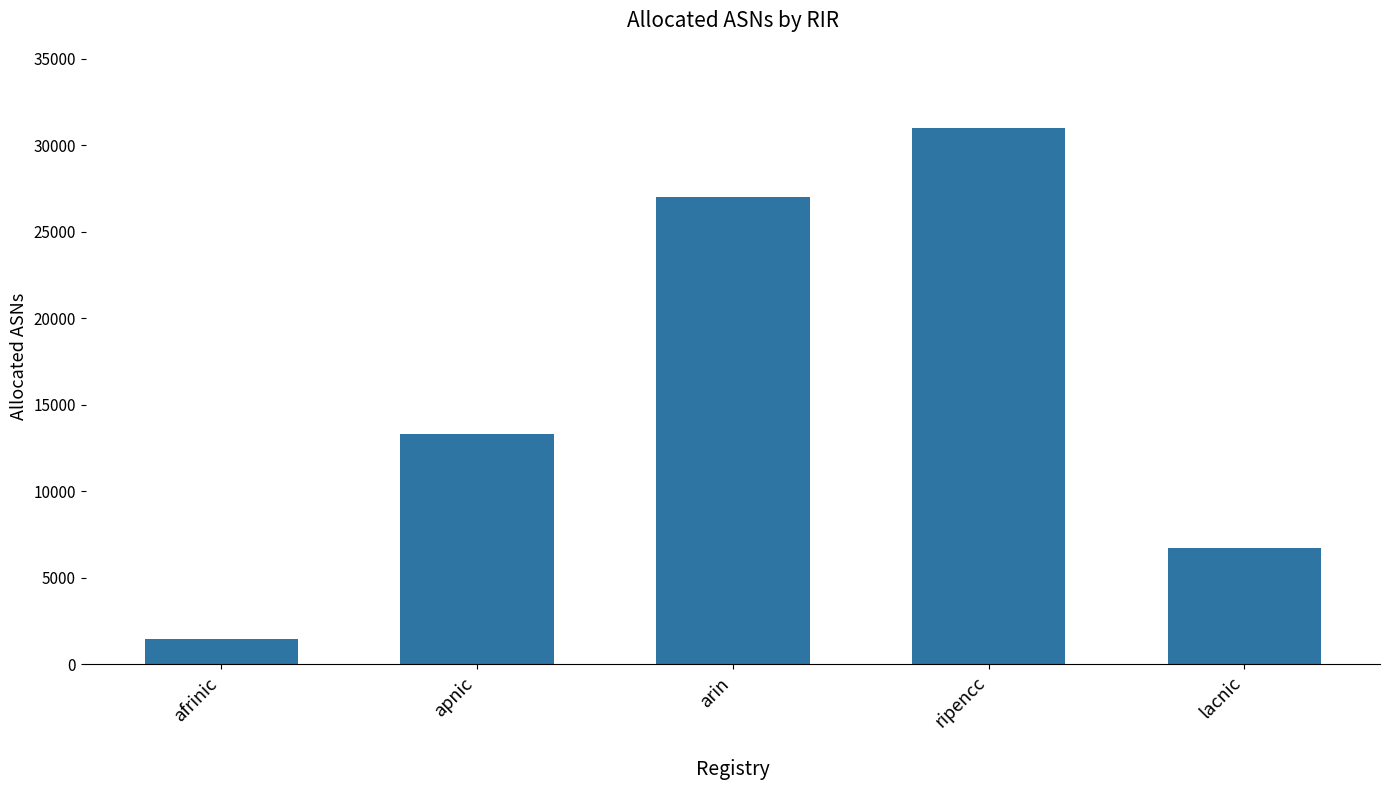

What is the sum of all values?

79433